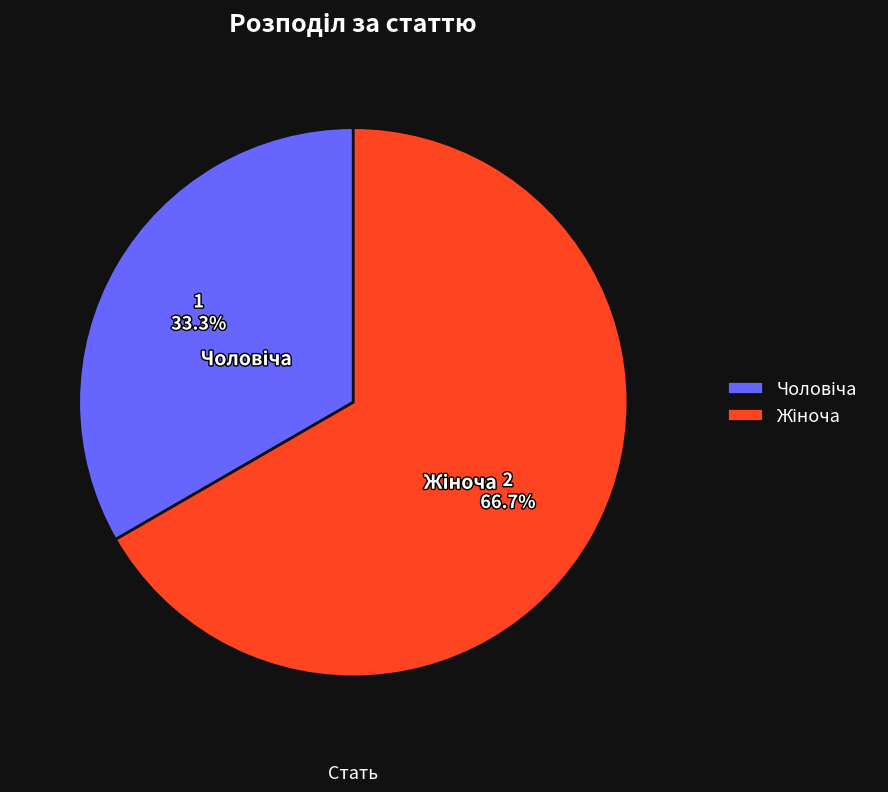

Is there any slice that represents more than half of the pie?

Yes